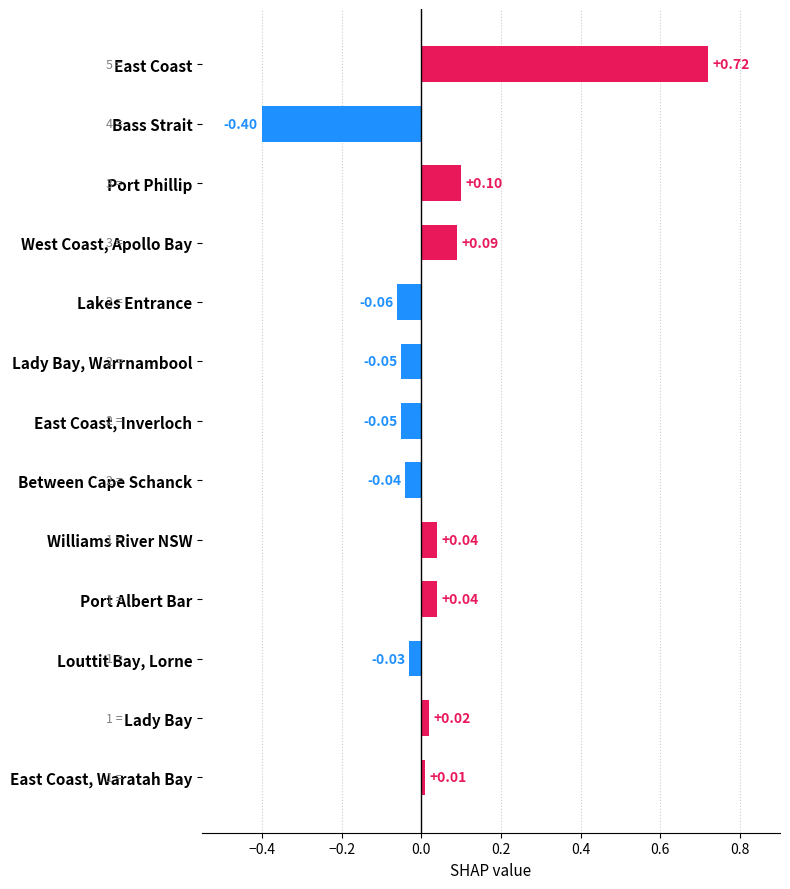

What is the change in value from East Coast, Inverloch to West Coast, Apollo Bay?

+0.1